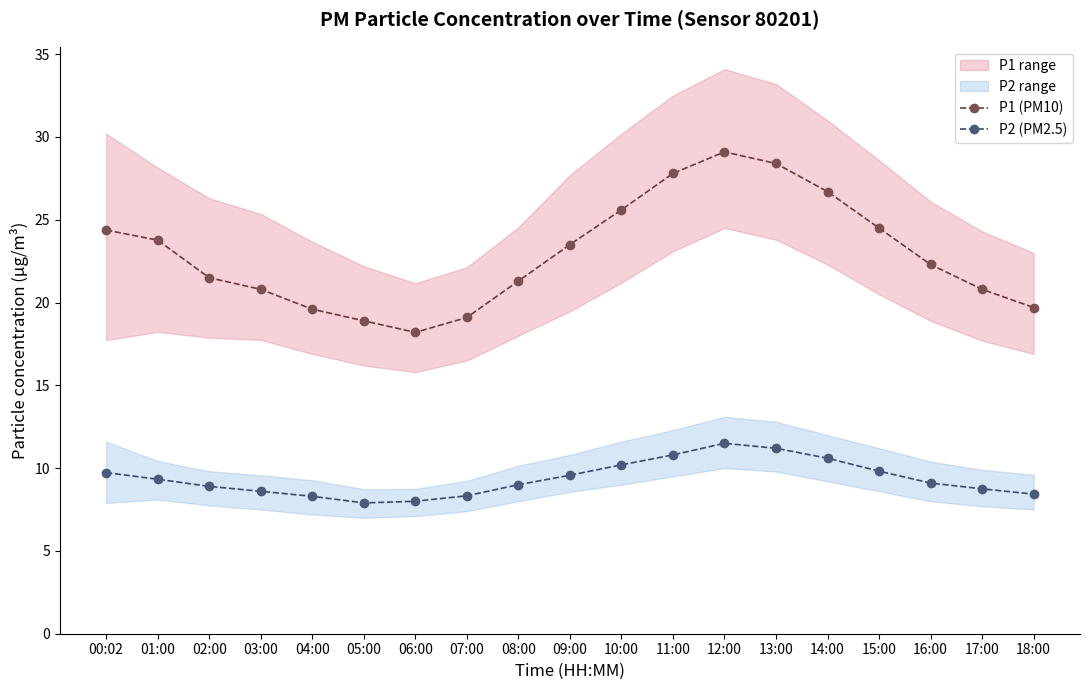

What is the sum of the P2 (PM2.5) values at 12:00 and 14:00?

22.1